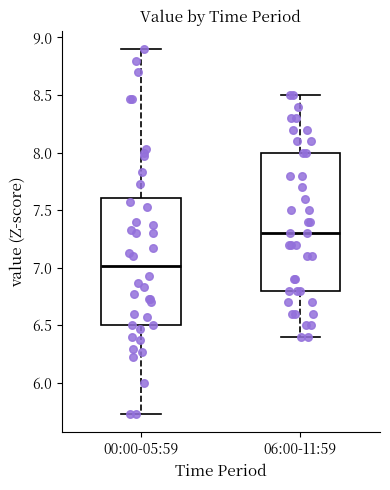

Reading left to right, read every box against the y-axis: the position of its median line, the range the box covers, and the ends of its whiskers. The values are not printed on the chart, so give them approximately, as read against the axis.

00:00-05:59: median 7.00, box 6.50 to 7.60, whiskers 5.75 to 8.90
06:00-11:59: median 7.30, box 6.80 to 8.00, whiskers 6.40 to 8.50